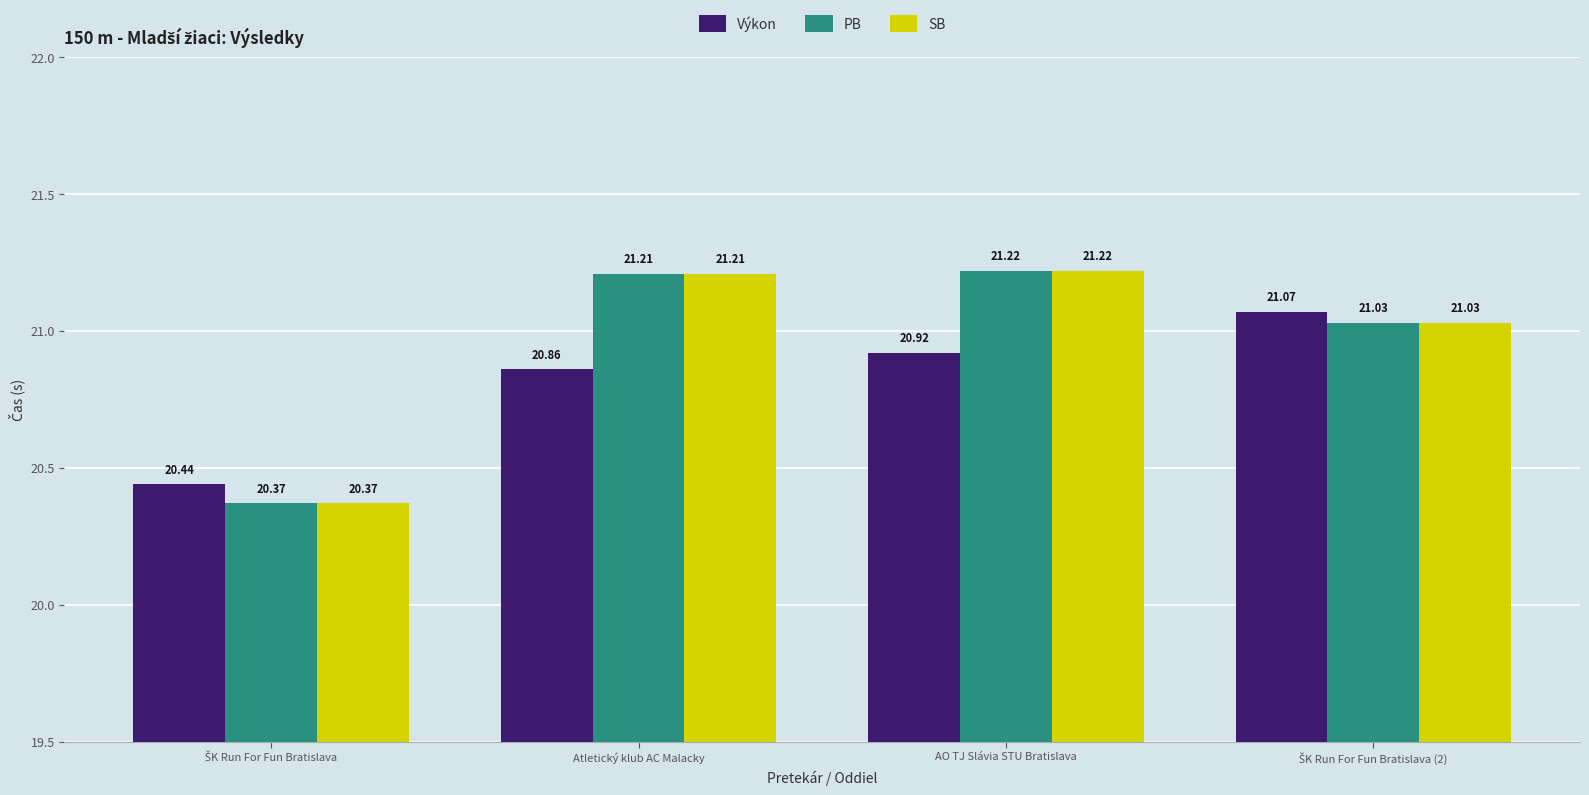

What are all the series names shown in the legend?

Výkon, PB, SB